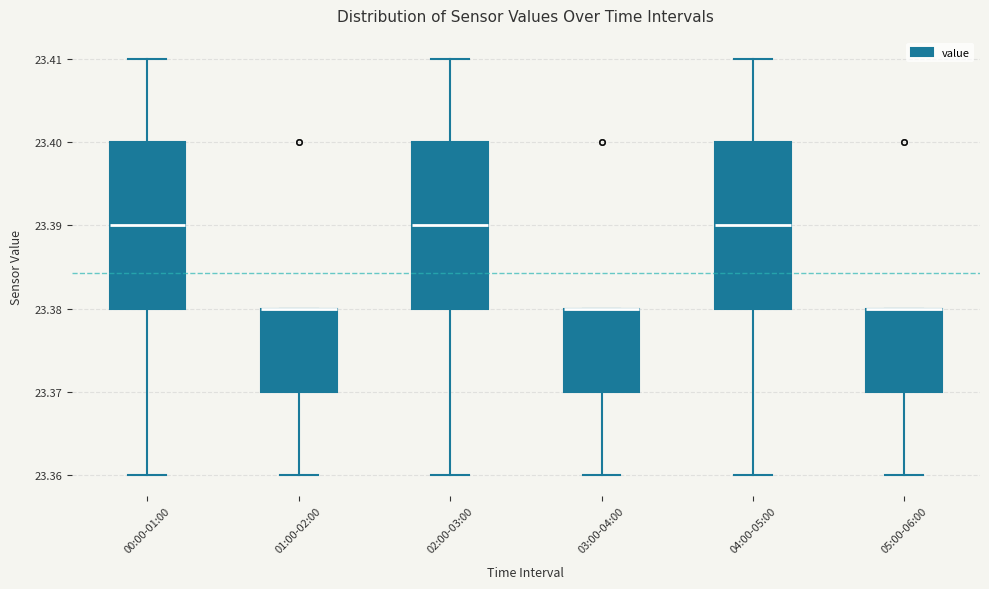

Where does the lower whisker of the box for 02:00-03:00 end on the y-axis? The values are not printed on the chart, so give them approximately, as read against the axis.

23.36